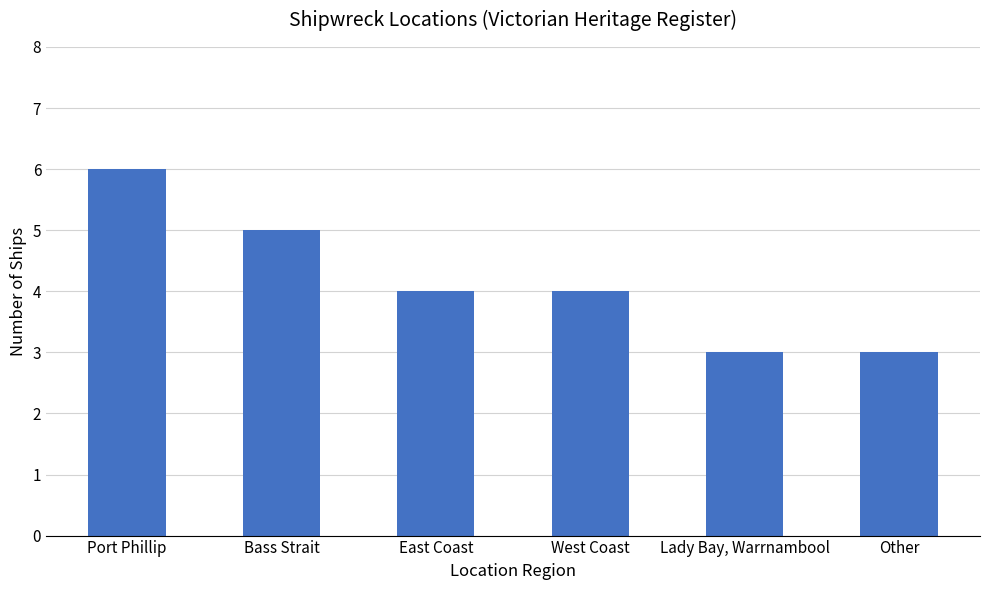

How many data points does each series have?

6